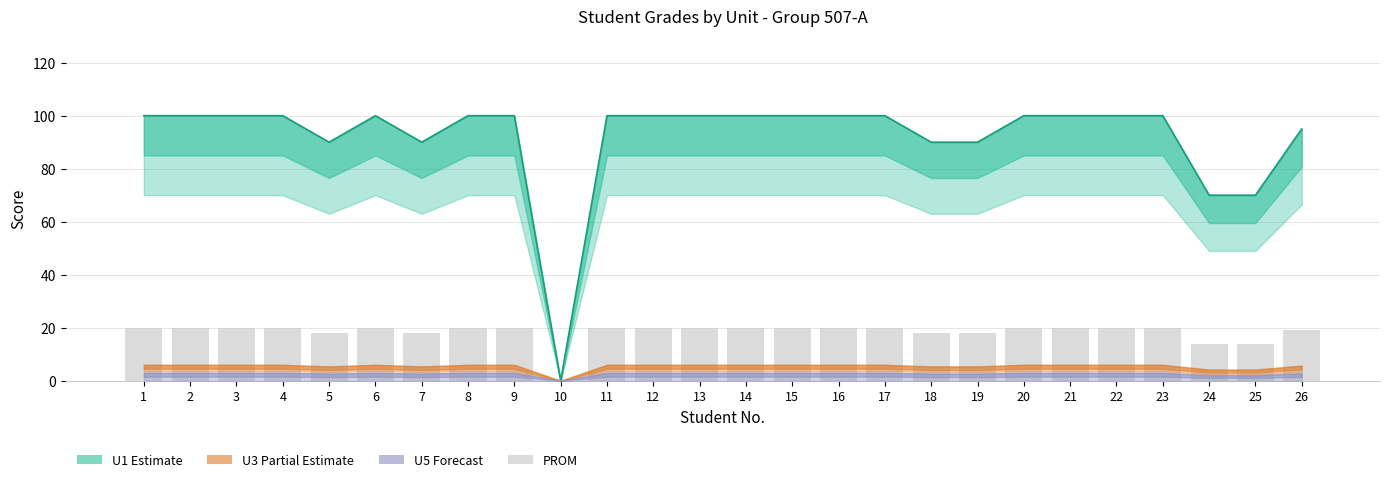

True or false: the data shows 5 at 24.

False